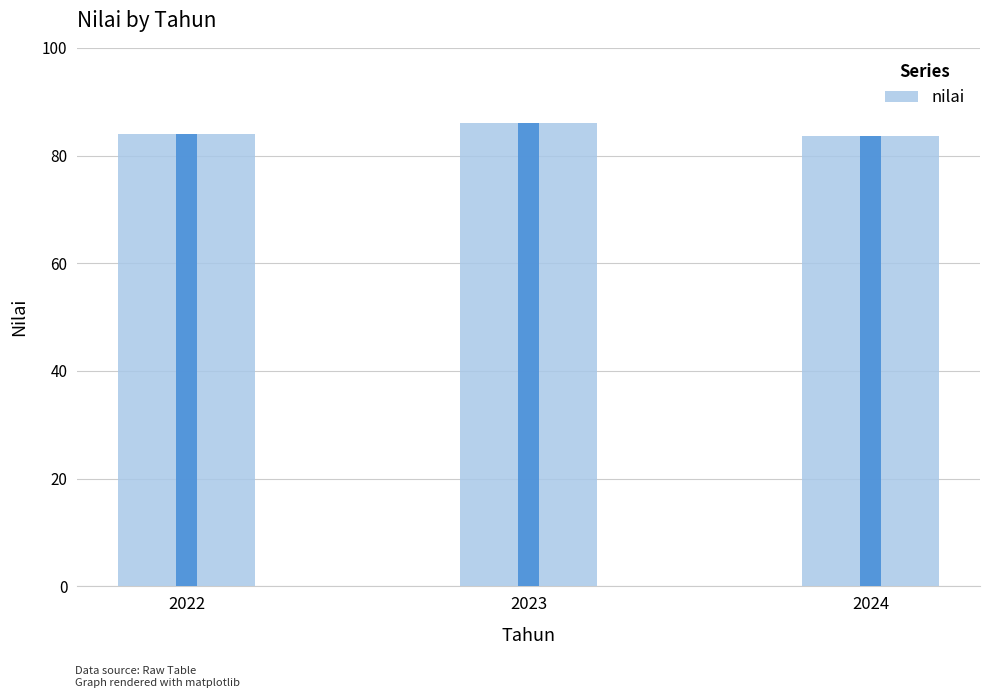

At which category does the chart reach its peak across all series?

2023